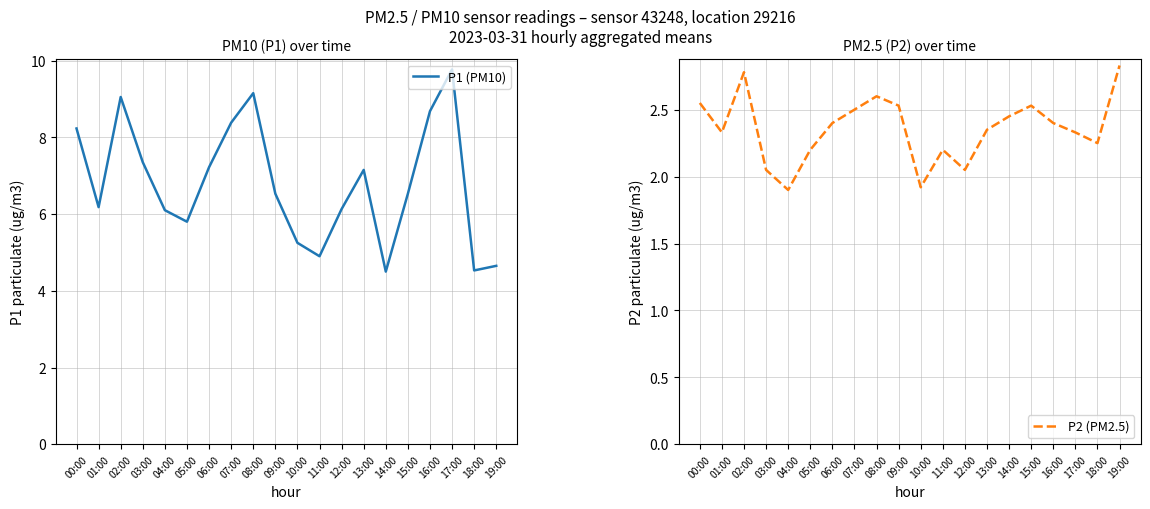

Rank the series by their average value, from highest to lowest.

P1 (PM10), P2 (PM2.5)